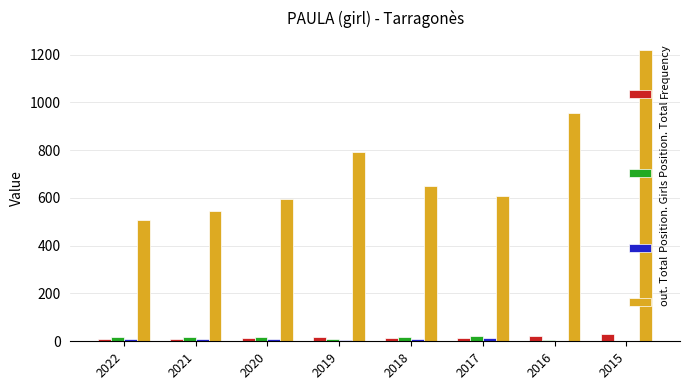

Read the Position. Total value at 2017, to the nearest 5.

20